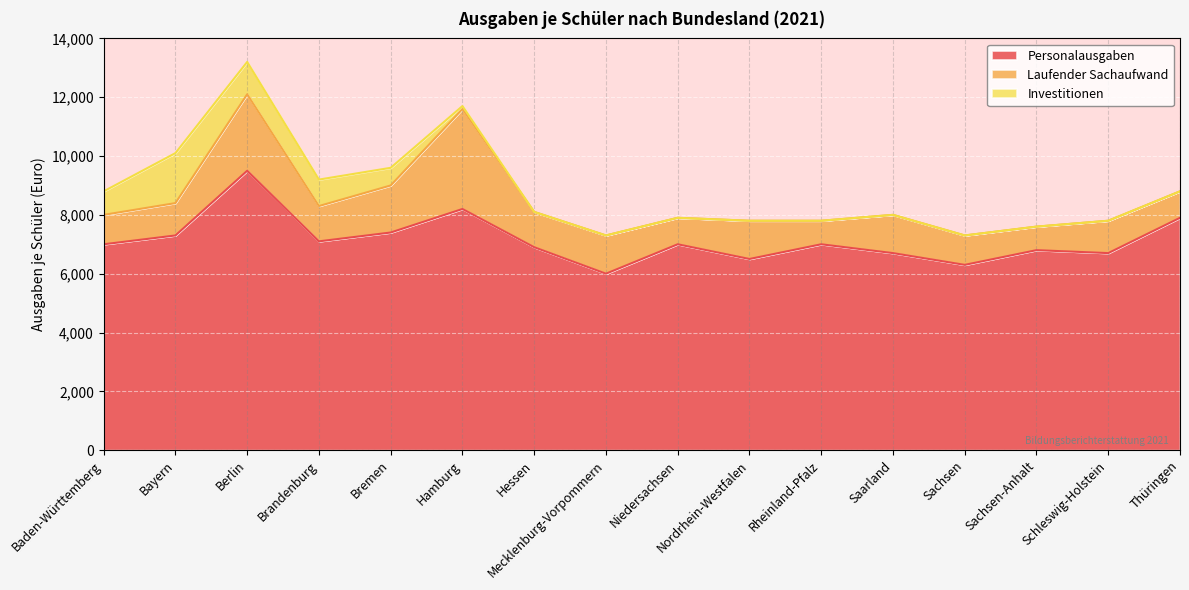

Where is the first local maximum for Personalausgaben?

Berlin